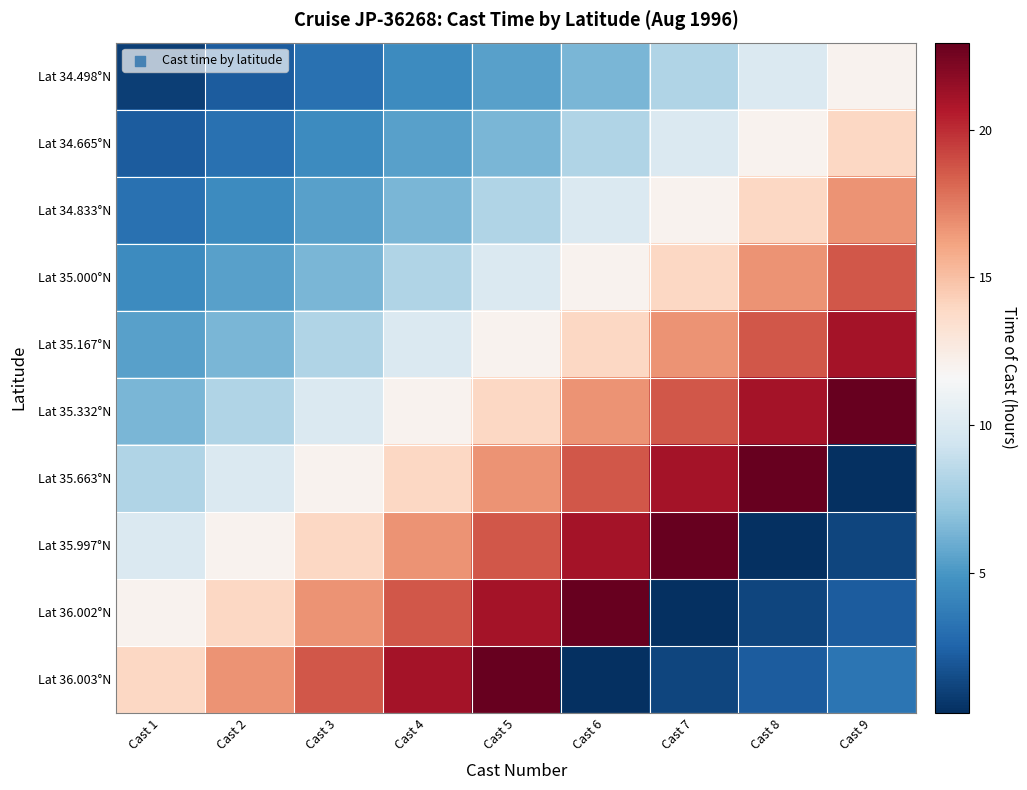

Which series has the widest spread of values?

Lat 35.663°N